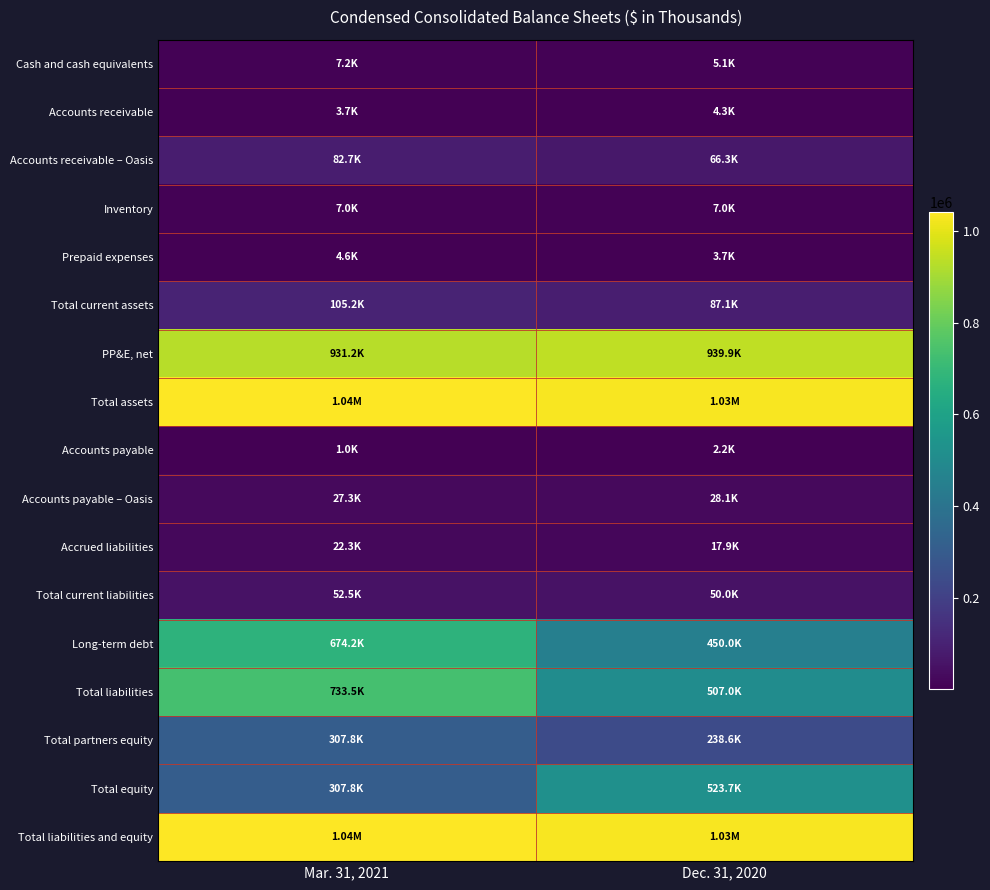

Between Mar. 31, 2021 and Dec. 31, 2020, which is larger?

Mar. 31, 2021